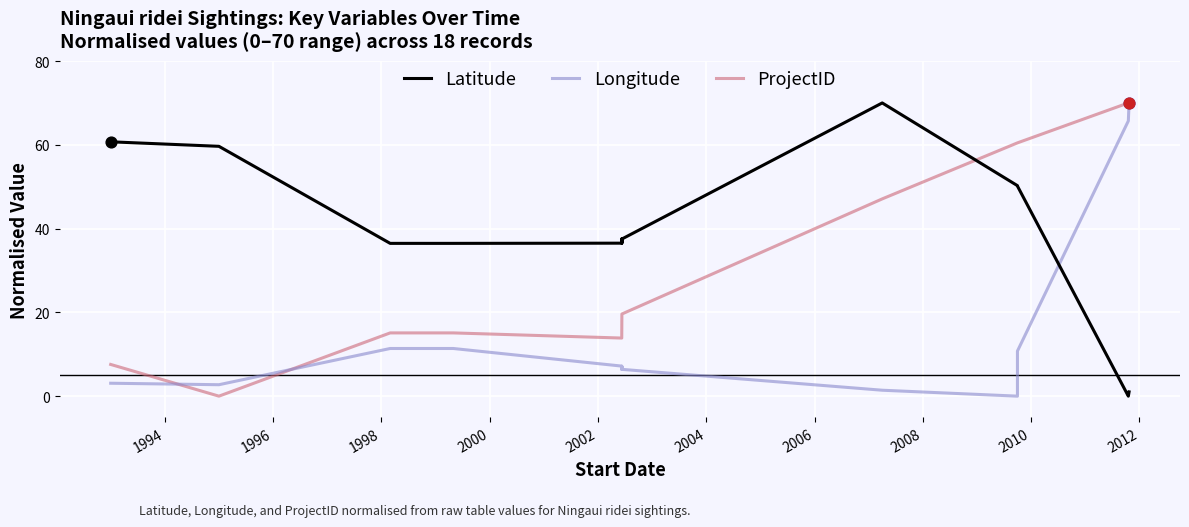

Which series contains the lowest Y value?

Latitude